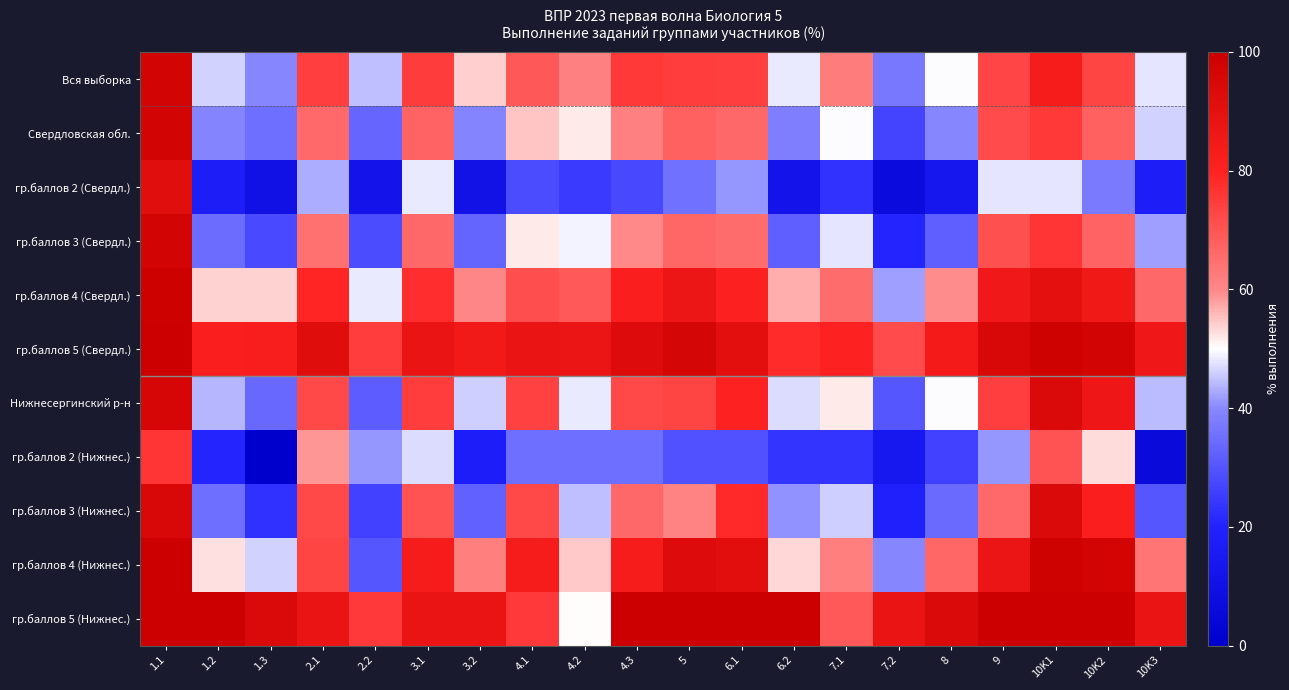

List the series in order of their peak value, highest first.

гр.баллов 4 (Нижнес.), гр.баллов 5 (Нижнес.), гр.баллов 5 (Свердл.), гр.баллов 4 (Свердл.), гр.баллов 3 (Свердл.), Вся выборка, Свердловская обл., Нижнесергинский р-н, гр.баллов 3 (Нижнес.), гр.баллов 2 (Свердл.), гр.баллов 2 (Нижнес.)